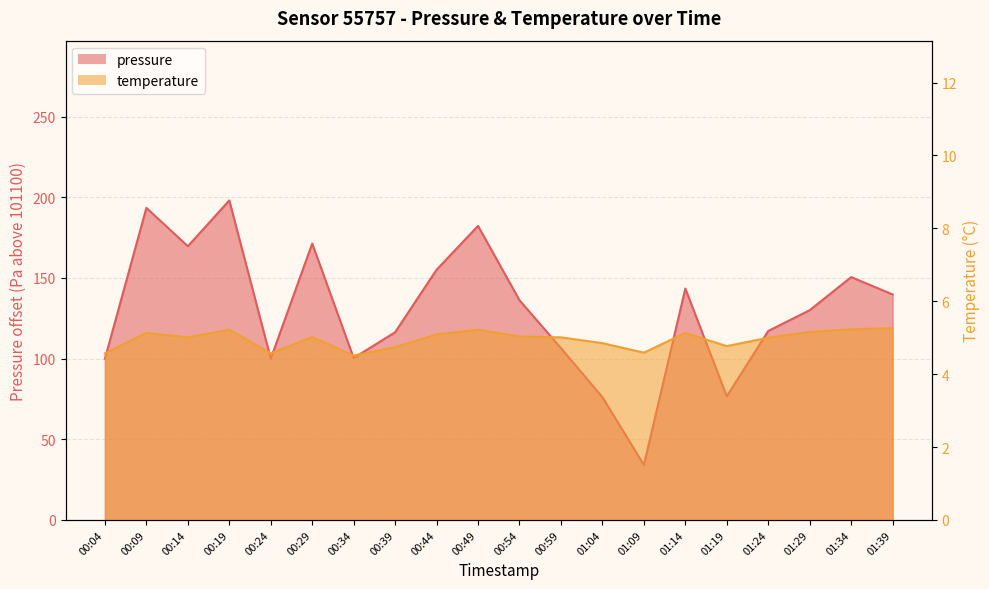

How many data points in temperature are less than 5?

7